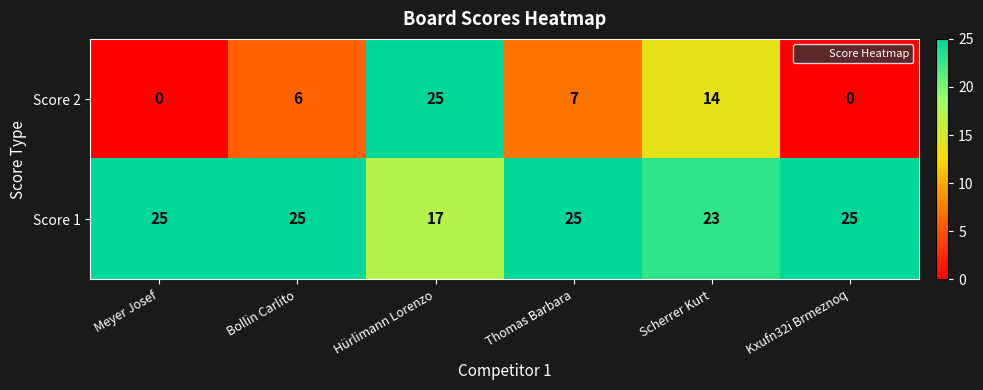

List the series in order of their overall mean, highest first.

Score 1, Score 2